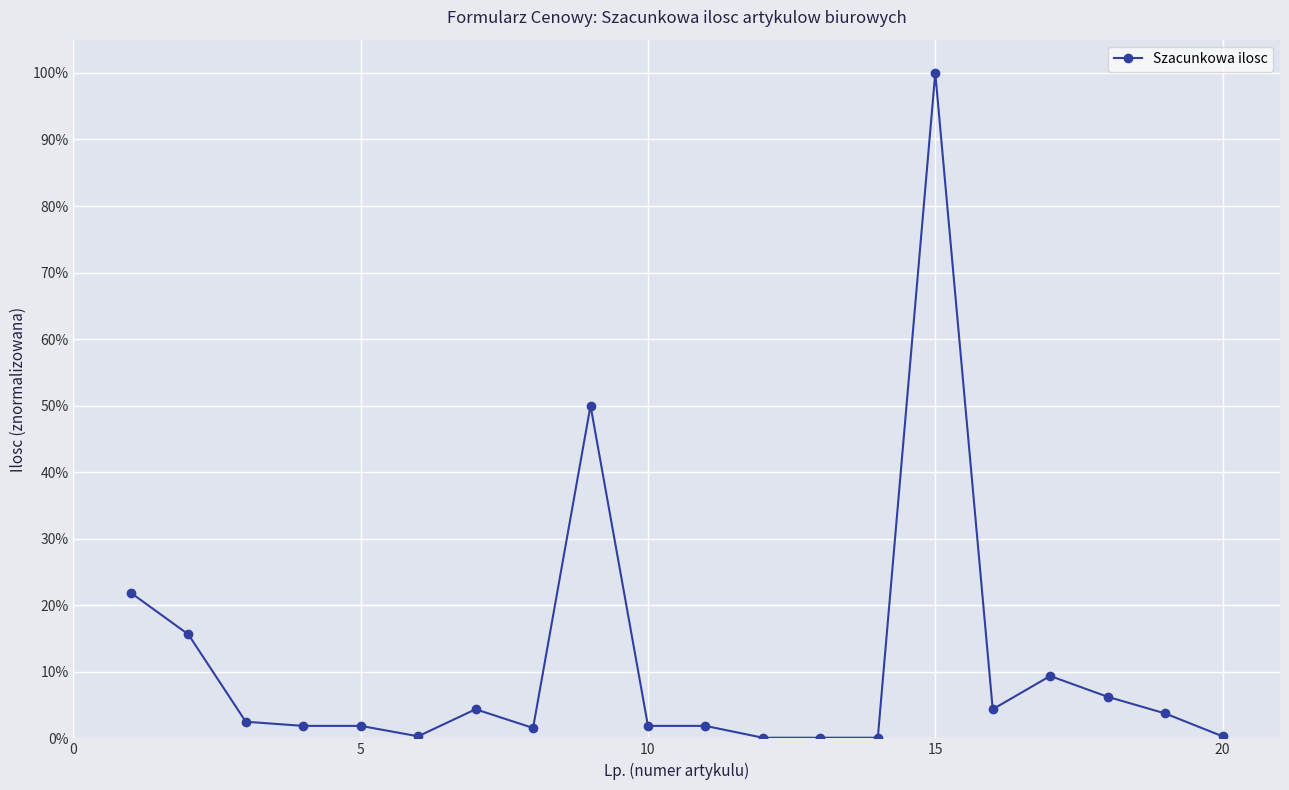

How many interior local valleys (lower than both neighbors) does the data have?

3